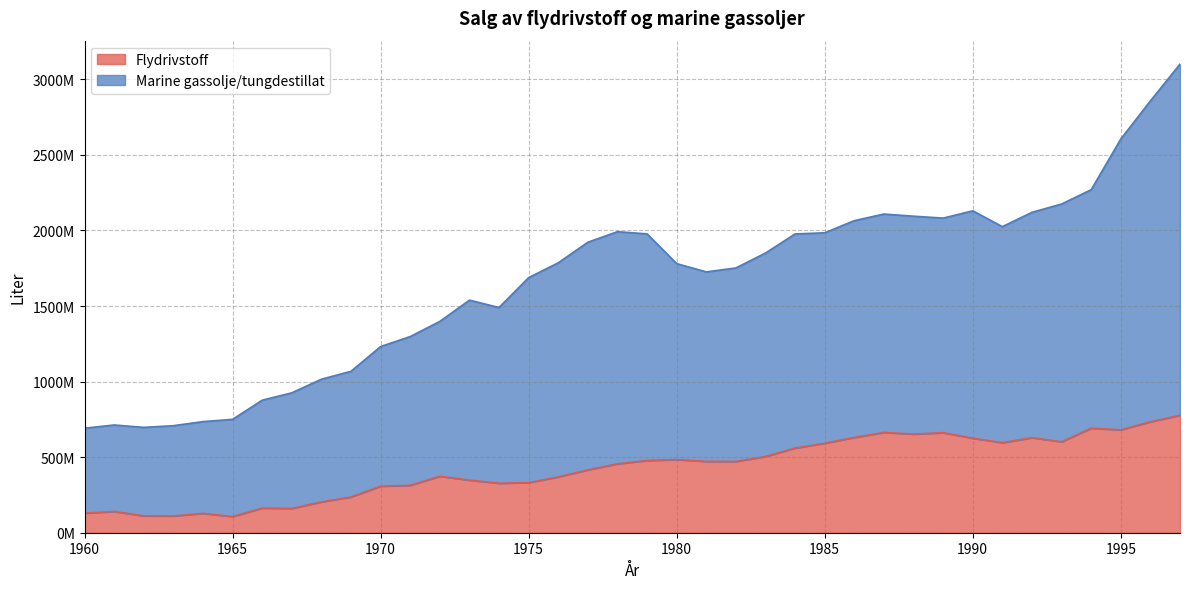

What is the difference between the highest and lowest values at 1970?

924076000